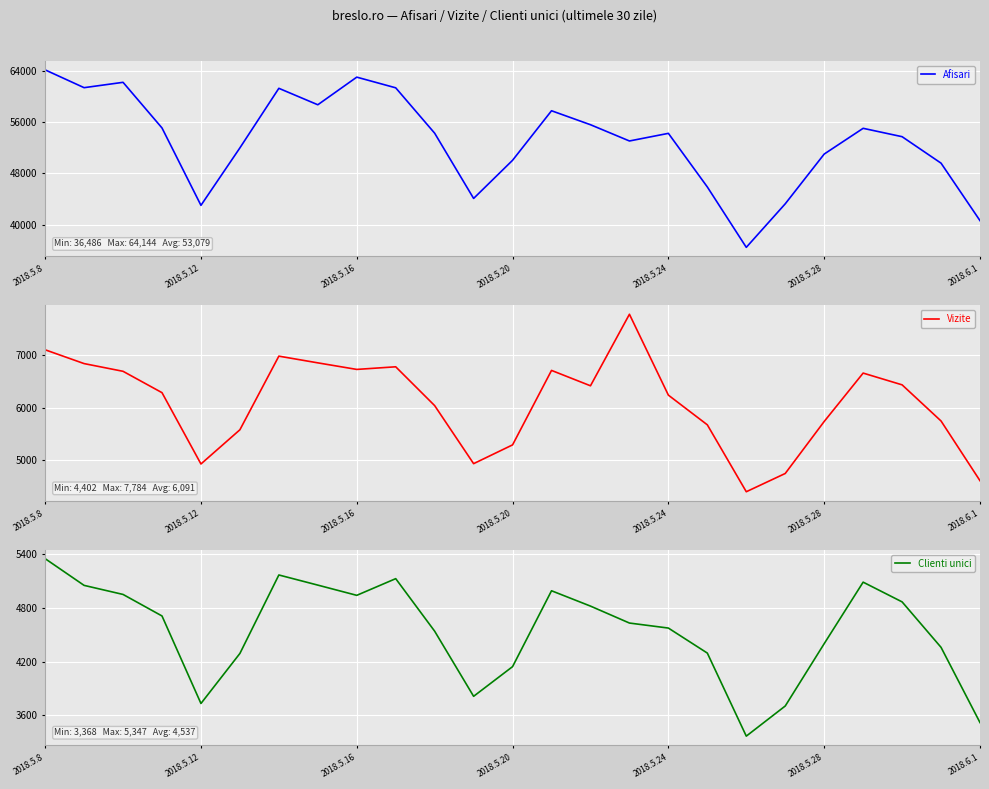

At which label is Afisari closest to 50315?

2018.5.20